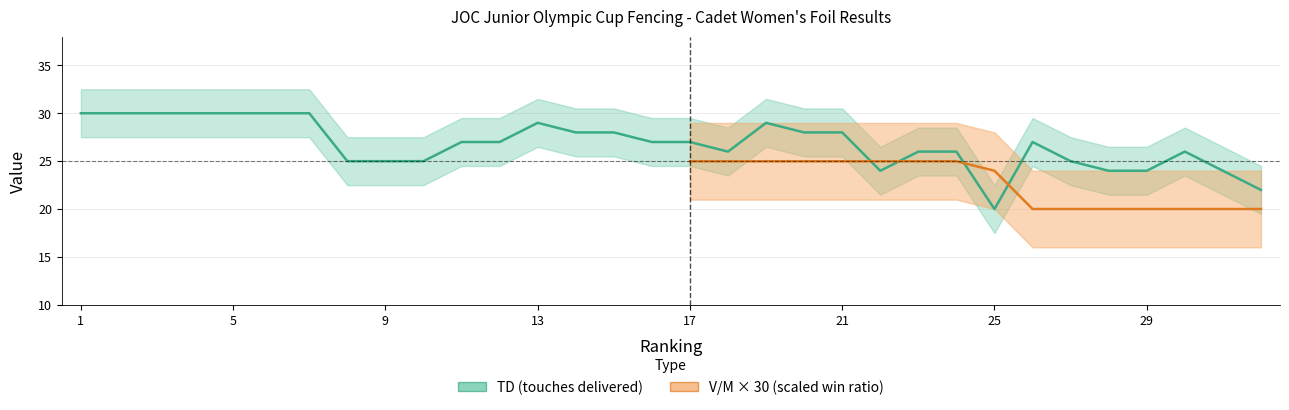

Reading left to right, extract all data points from this chart.

1=30	2=30	3=30	4=30	5=30	6=30	7=30	8=25	9=25	10=25	11=27	12=27	13=29	14=28	15=28	16=27	17=27	18=26	19=29	20=28	21=28	22=24	23=26	24=26	25=20	26=27	27=25	28=24	29=24	30=26	31=24	32=22